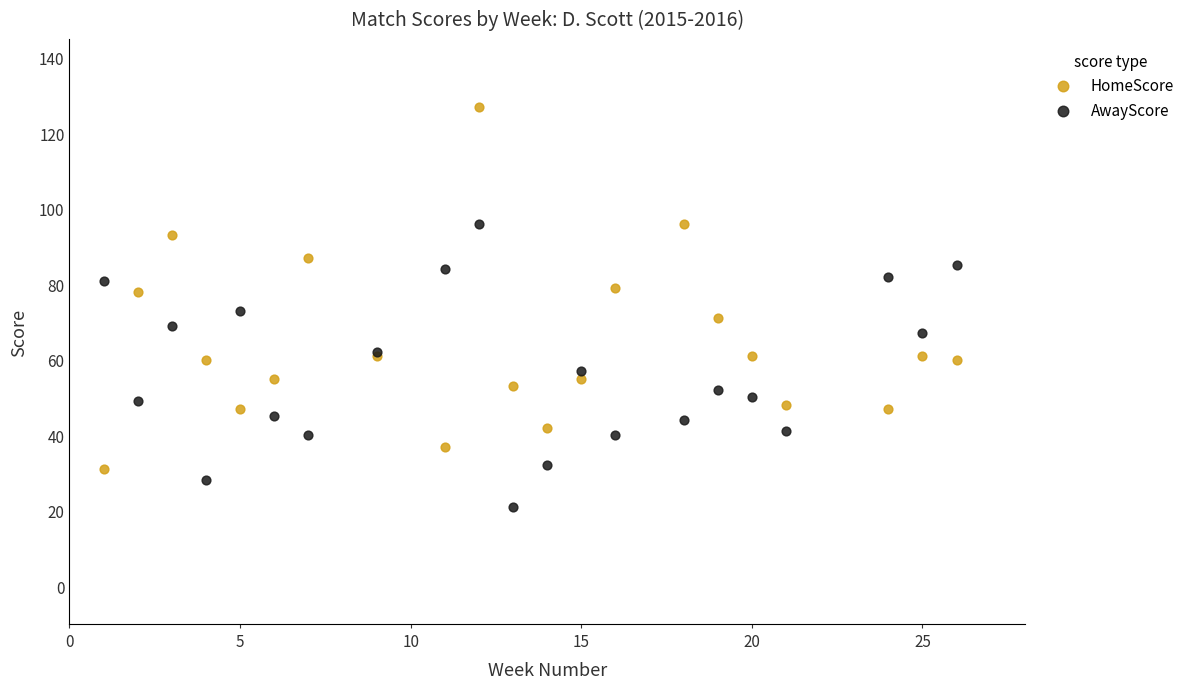

Which series has the largest Y range (max minus min)?

HomeScore